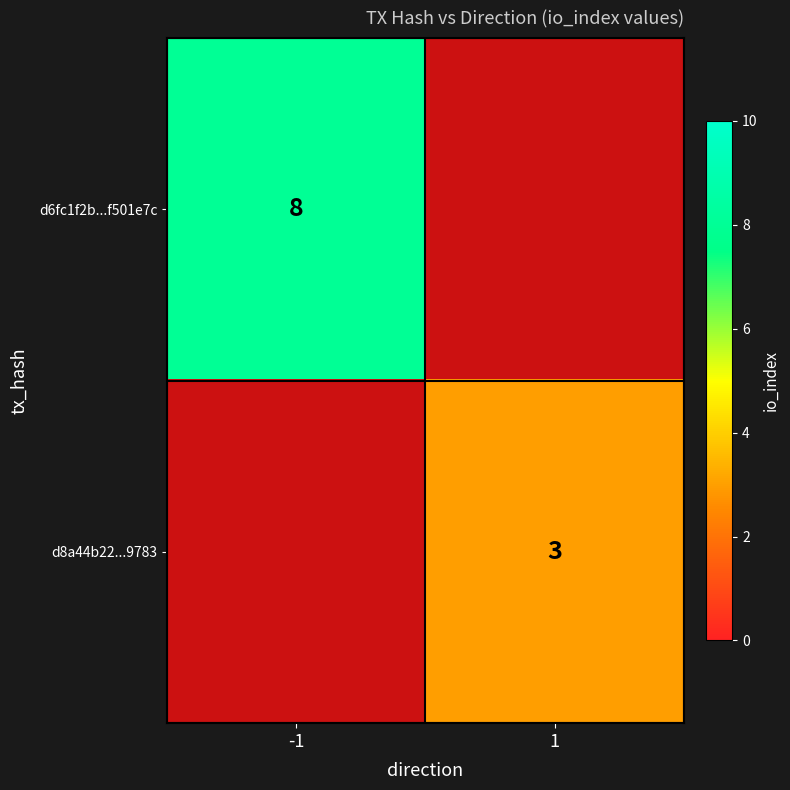

Is it true that d6fc1f2b...f501e7c equals 8 at -1?

True